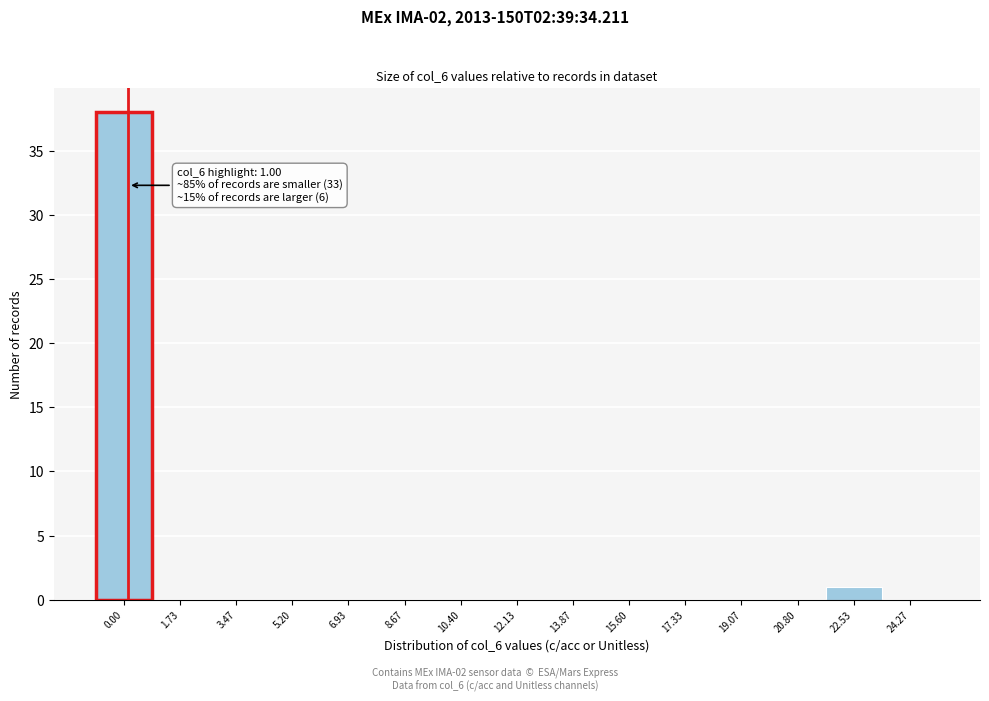

Reading left to right, list all the values displayed in this chart.

0.00=38	1.73=0	3.47=0	5.20=0	6.93=0	8.67=0	10.40=0	12.13=0	13.87=0	15.60=0	17.33=0	19.07=0	20.80=0	22.53=1	24.27=0